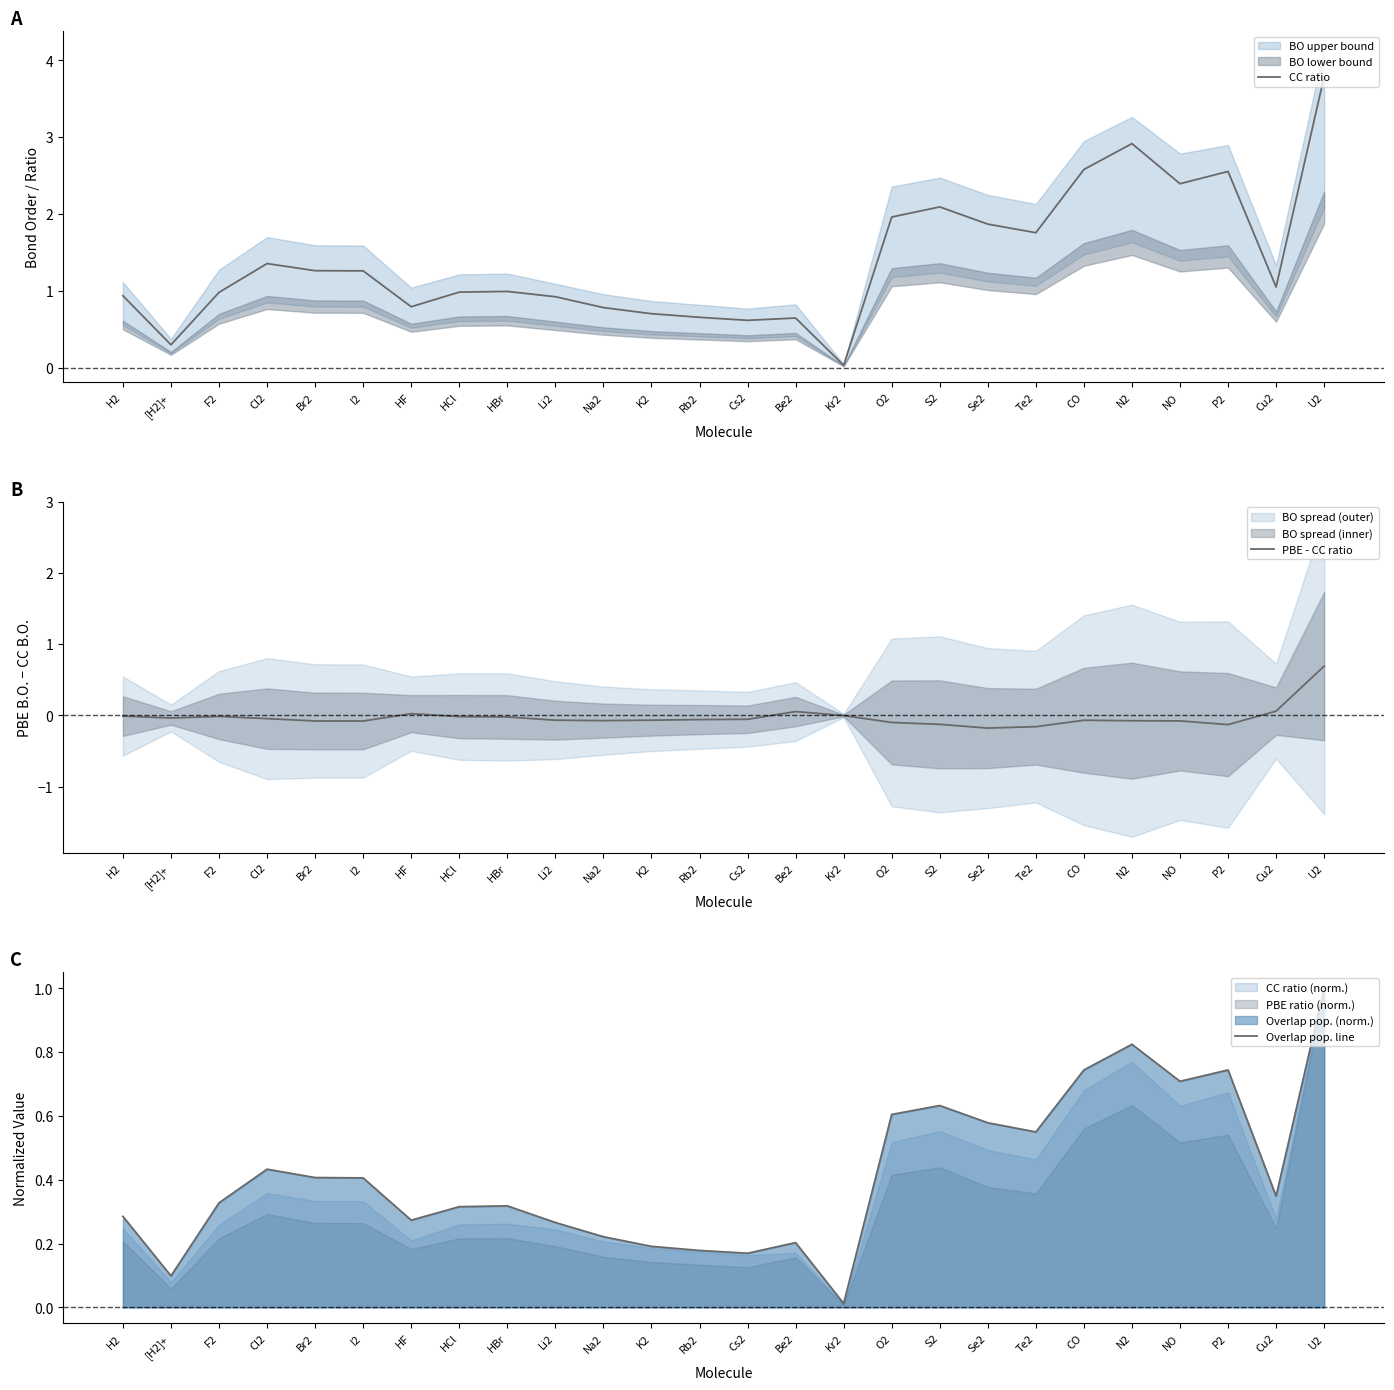

Between Cl2 and P2, which series saw the biggest shift?

CC ratio